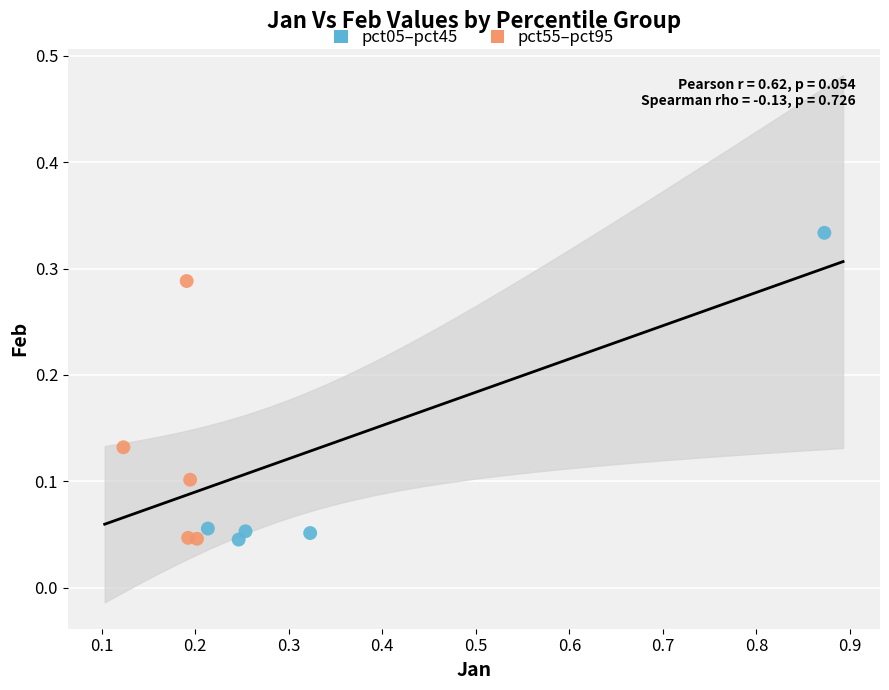

Which series reaches the maximum Y coordinate?

pct05–pct45